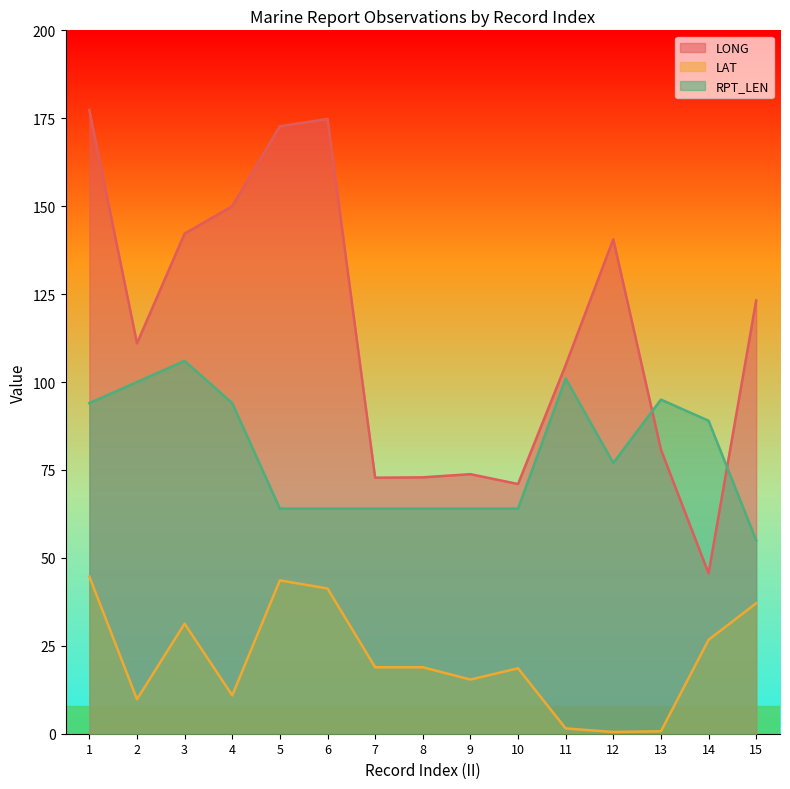

The RPT_LEN series shows 67.1 at 2. True or false?

False